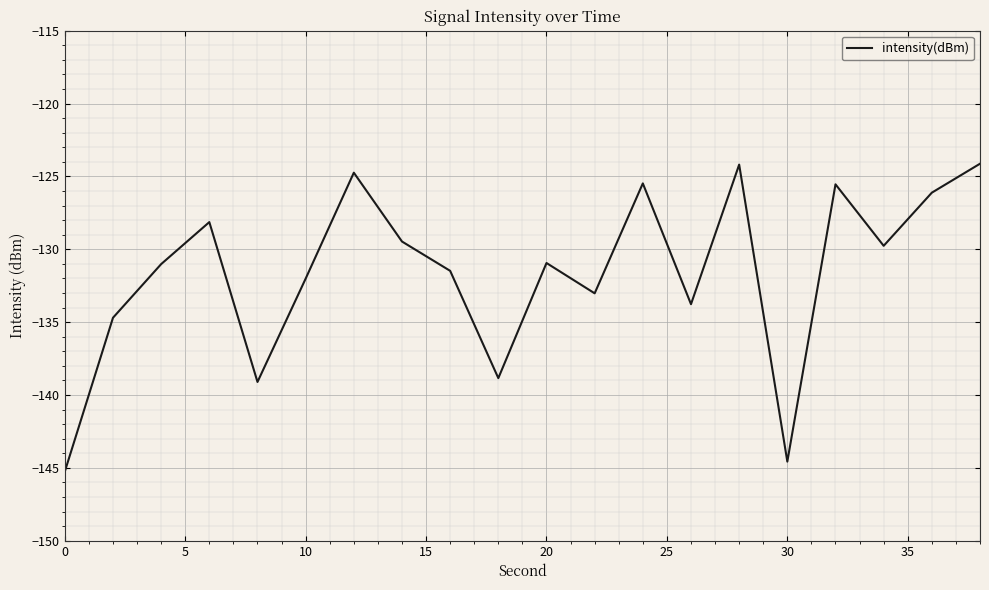

What is the difference between the maximum and minimum values?

21.1